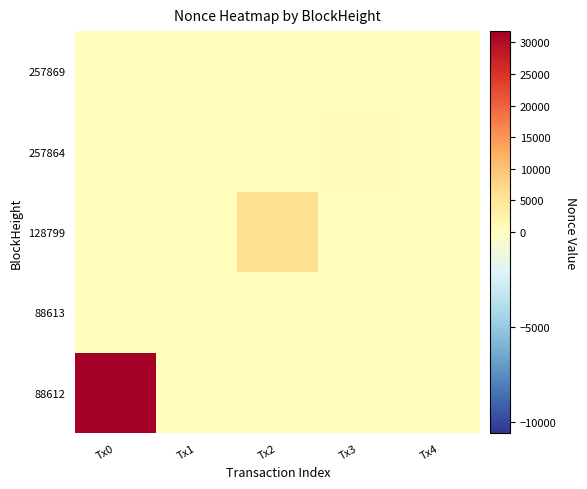

At which category is the sum across all series the highest?

Tx0